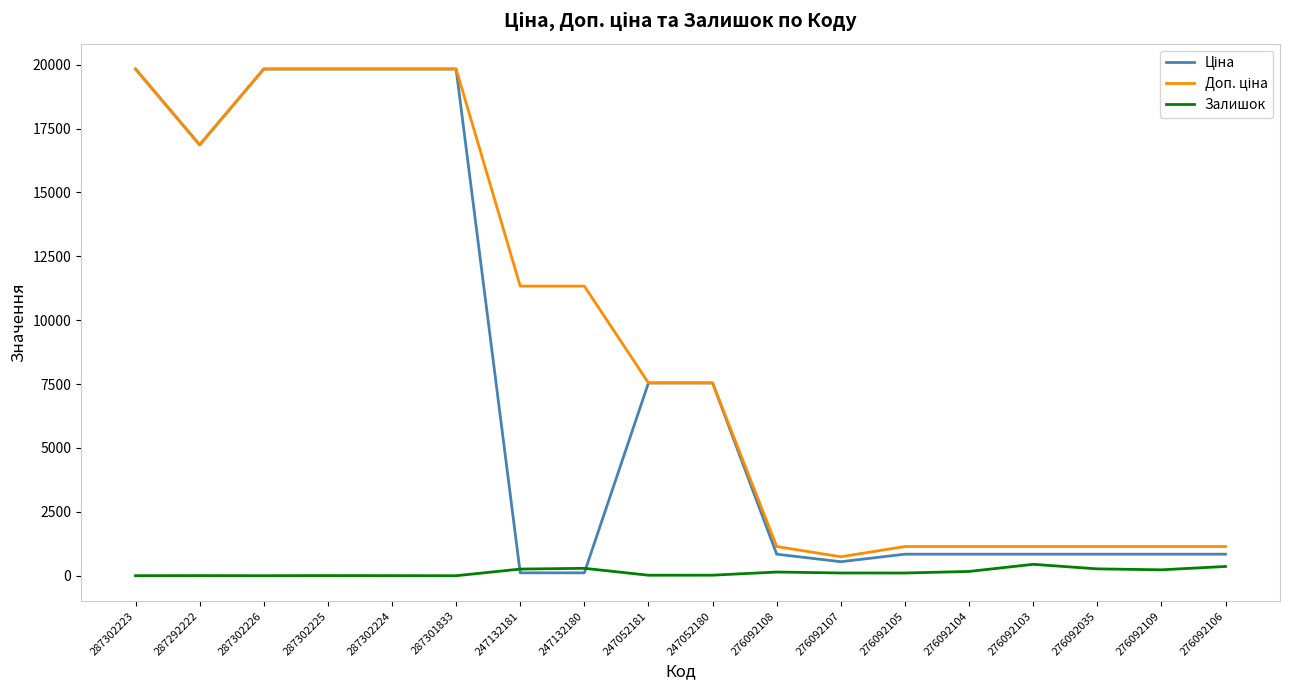

Does the chart have visible grid lines?

No